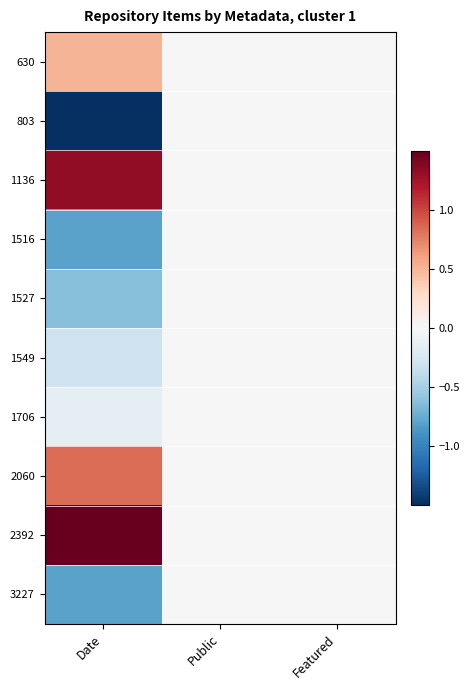

What is the maximum value shown in the chart?

1.5